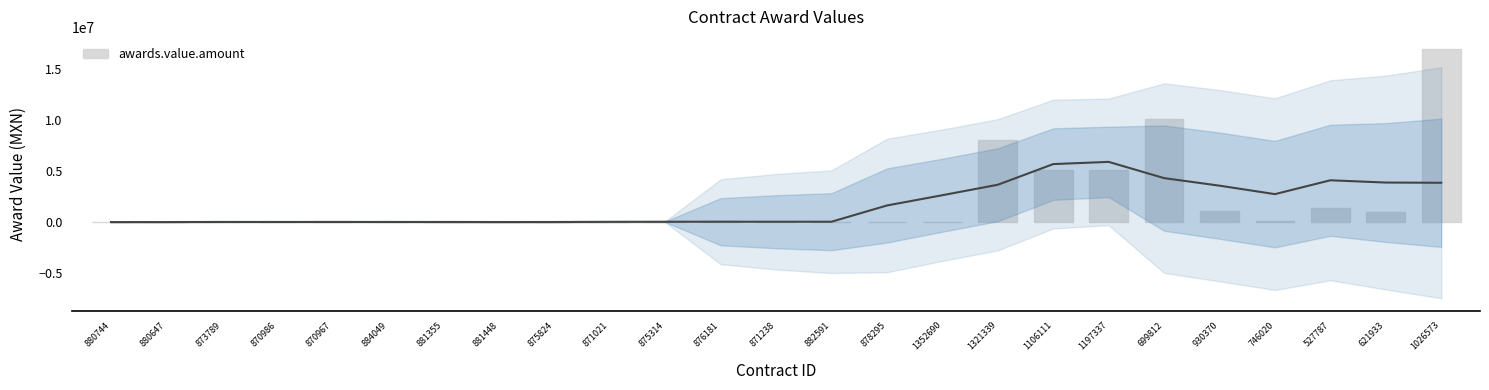

What is the change in value from 871238 to 621933?

+961410.0